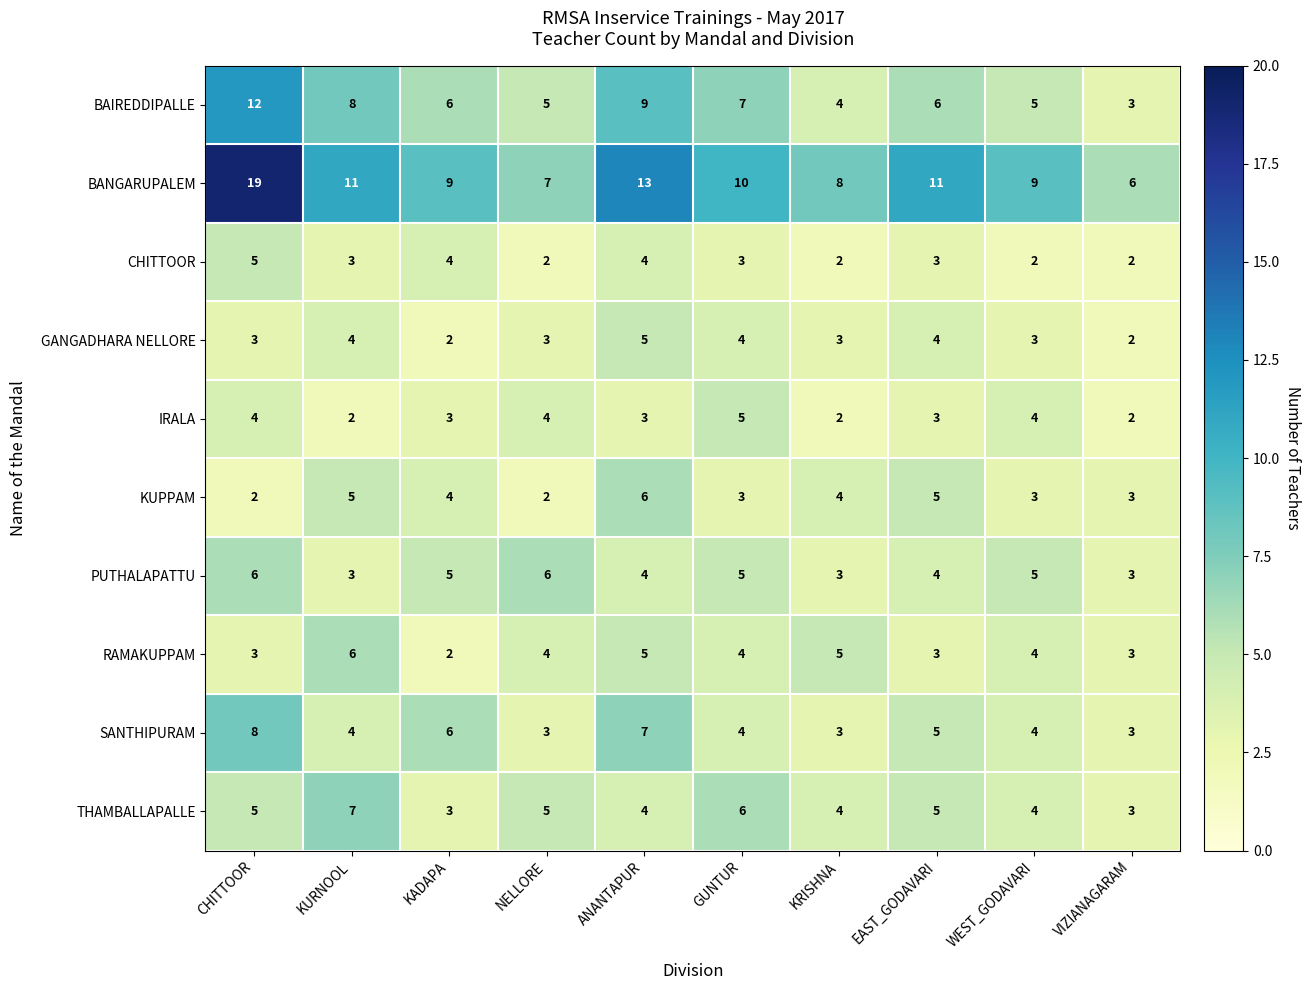

What is the maximum value shown in the chart?

19